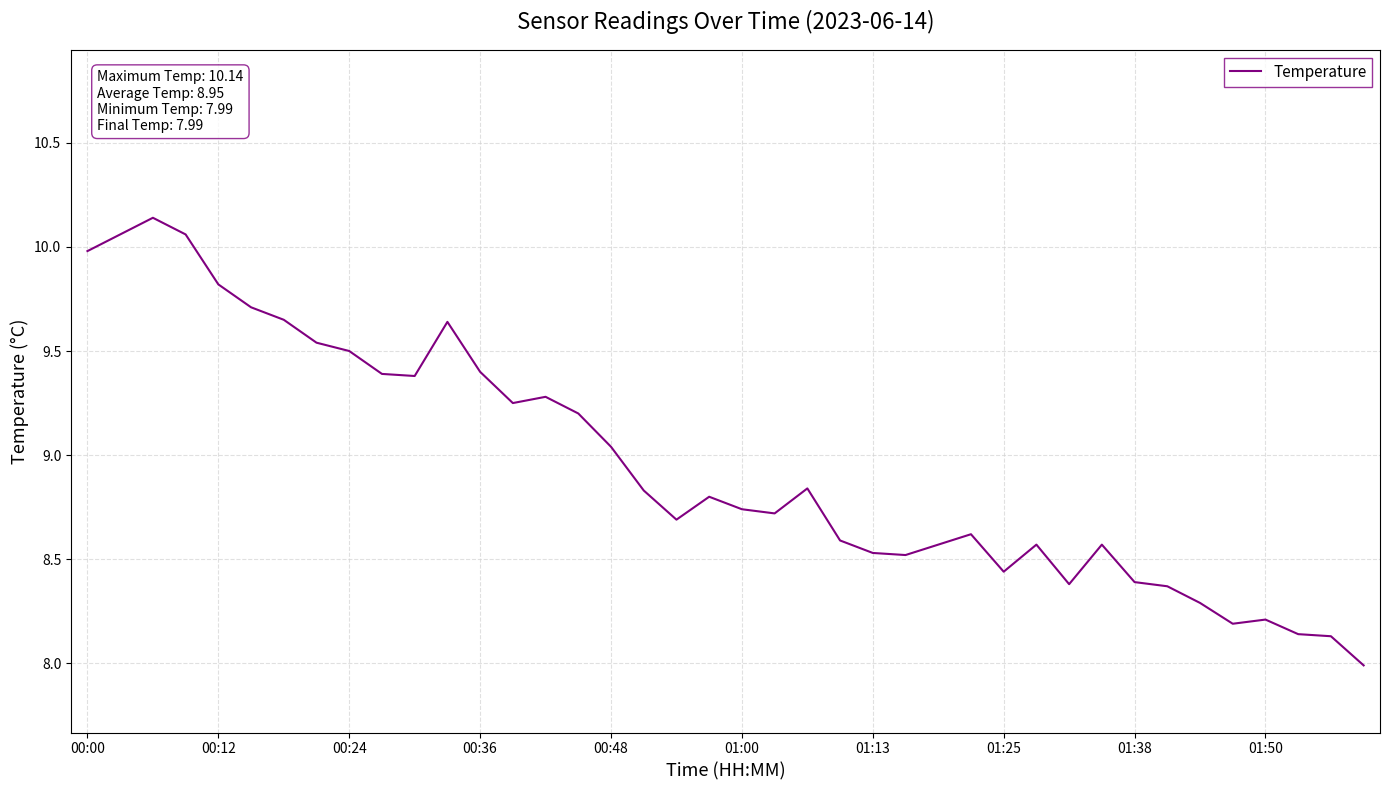

How many values are below 8?

1